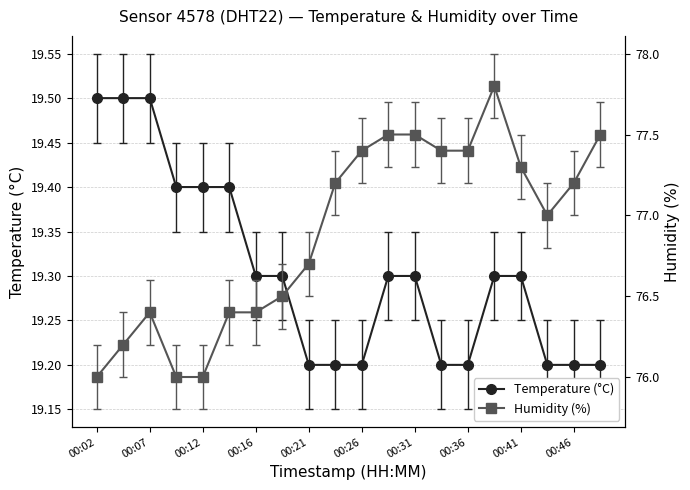

The value of Temperature (°C) at 00:46 is 19.2. True or false?

True